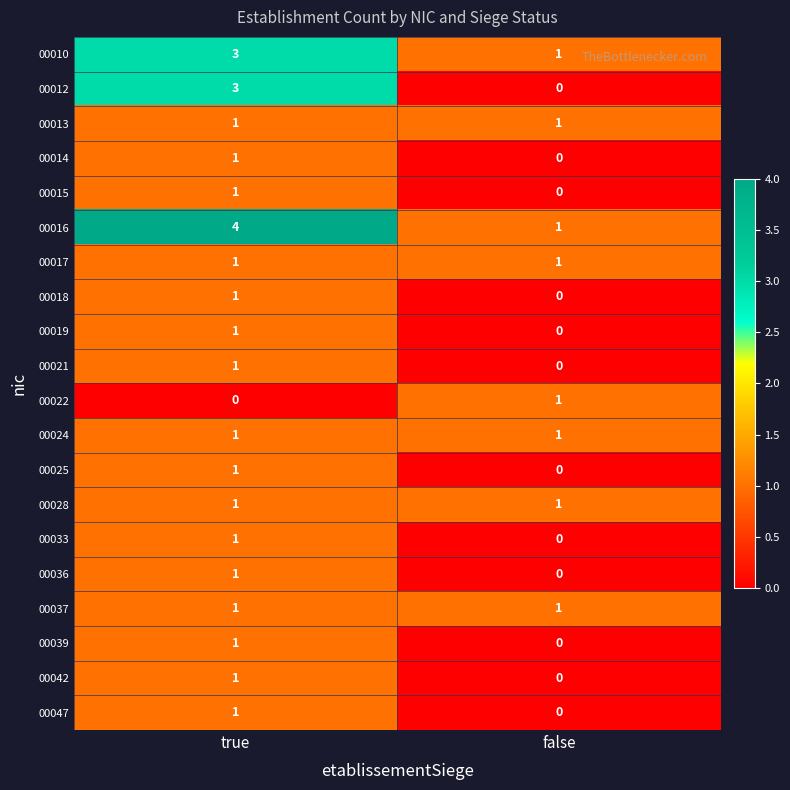

List the labels in order of 00047 value, largest first.

true, false